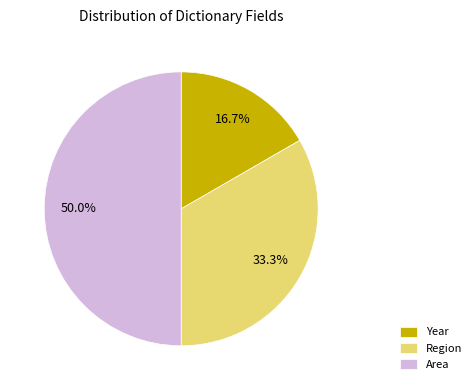

What is the ratio of the value at Year to the value at Area?

0.3